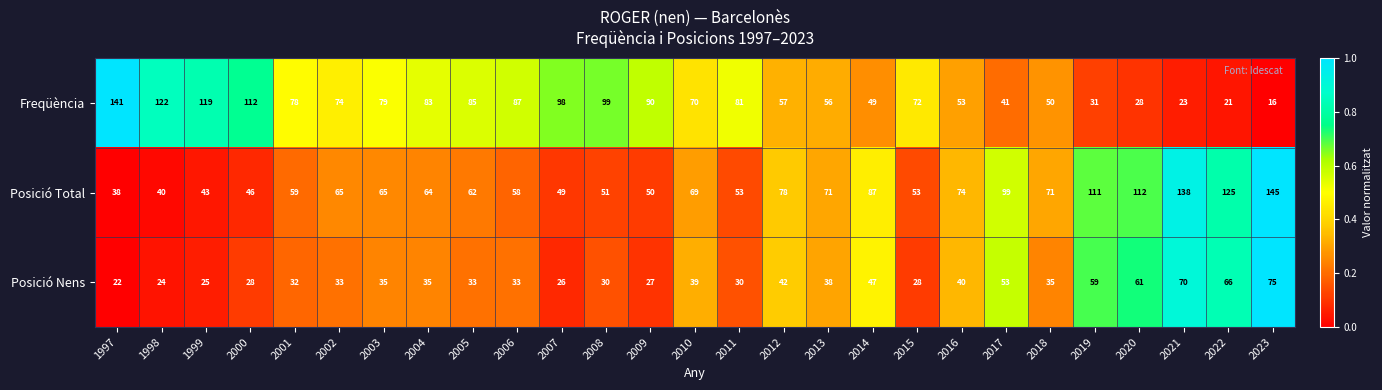

The Freqüència series shows 214 at 1997. True or false?

False